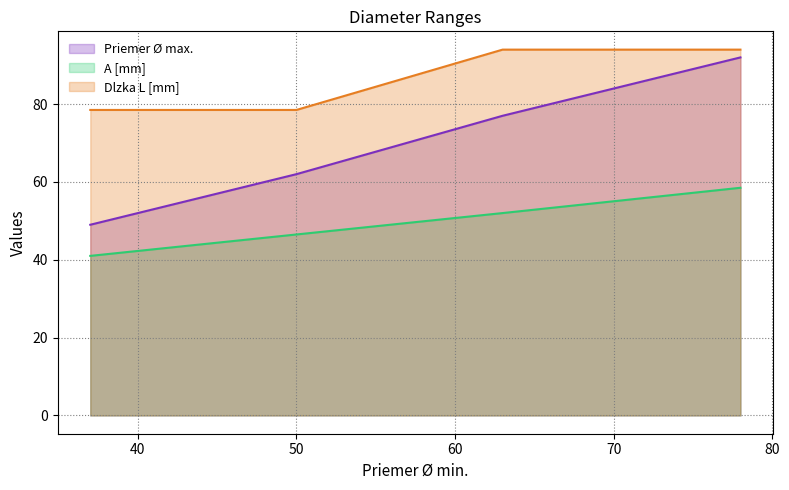

What are all the series names shown in the legend?

Priemer Ø max., A [mm], Dlzka L [mm]